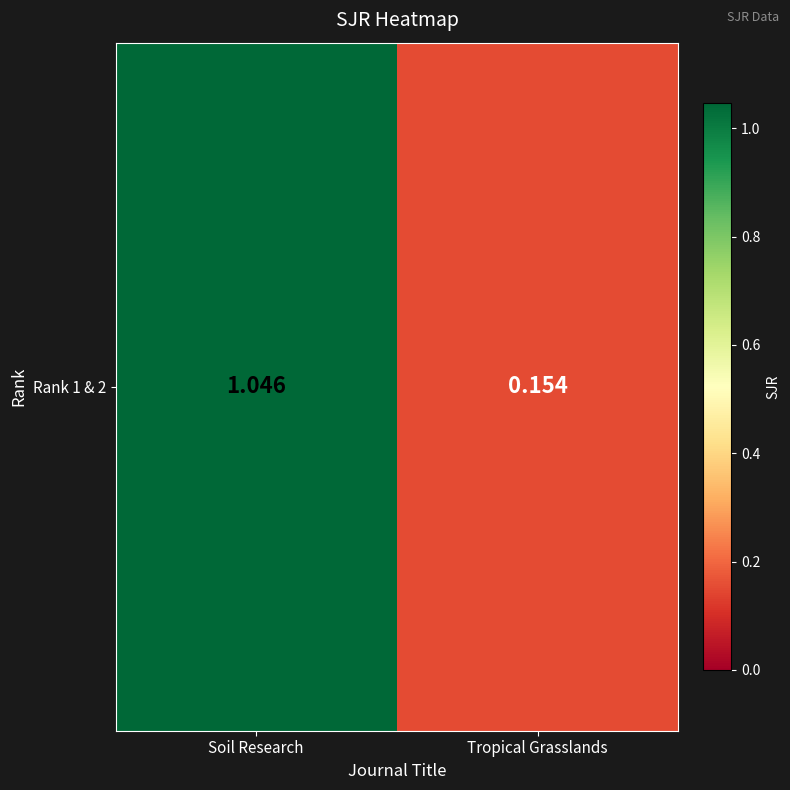

Reading left to right, extract all data points from this chart.

1.0	0.2